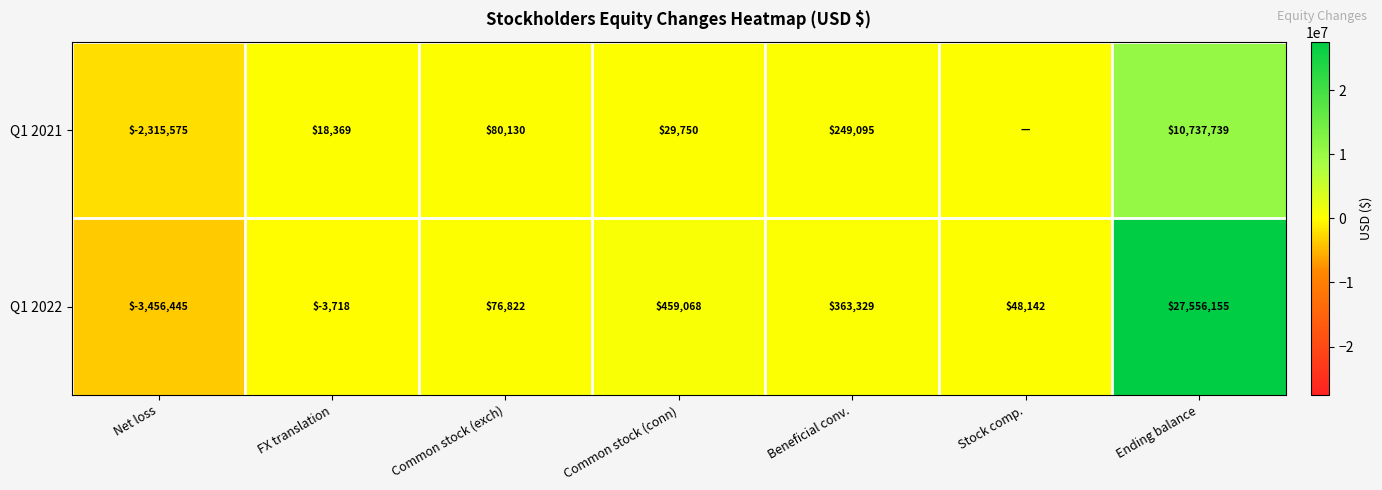

Which series changed the most between Net loss and Beneficial conv.?

Q1 2022